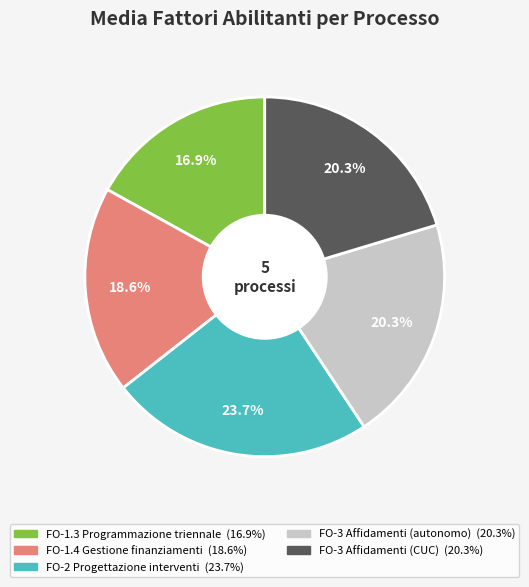

Is it true that FO-3 Affidamenti (autonomo) is 32% of the pie?

False